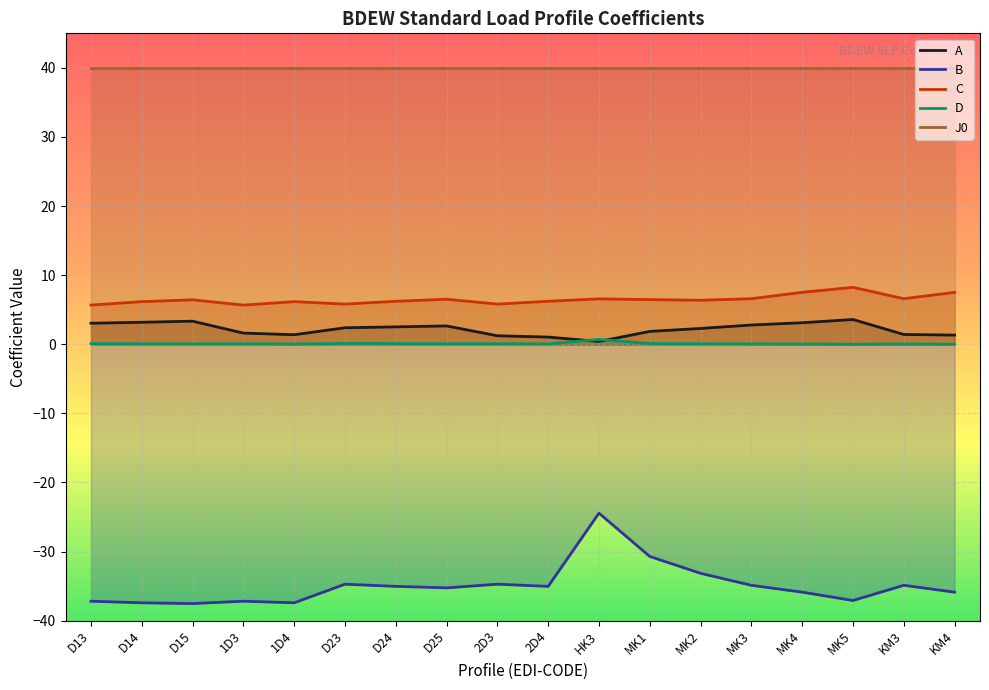

Between 2D3 and MK1, which is larger?

MK1